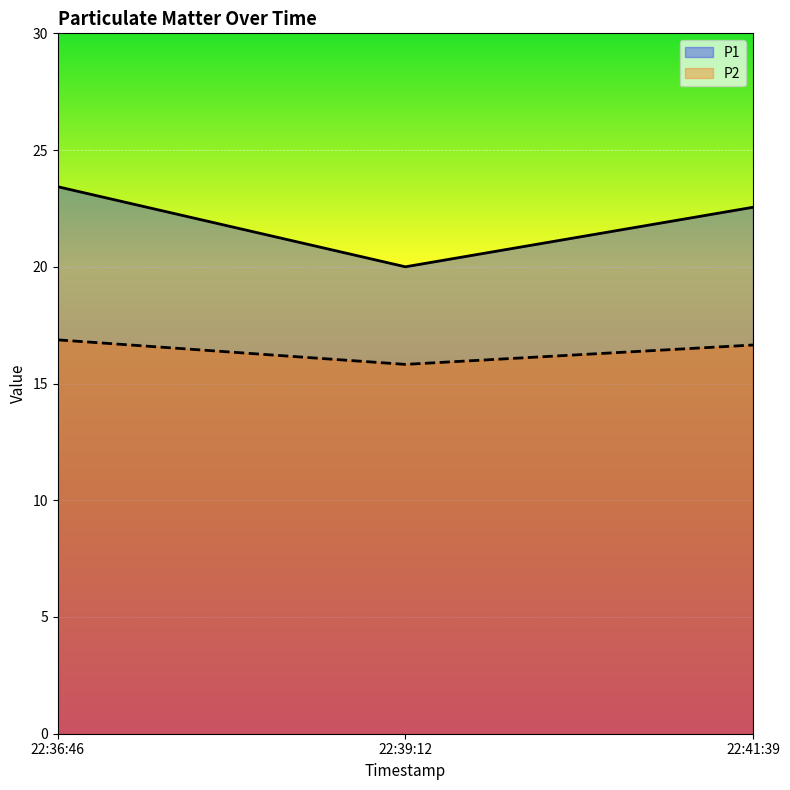

Where does the P2 series first go above 16?

22:36:46